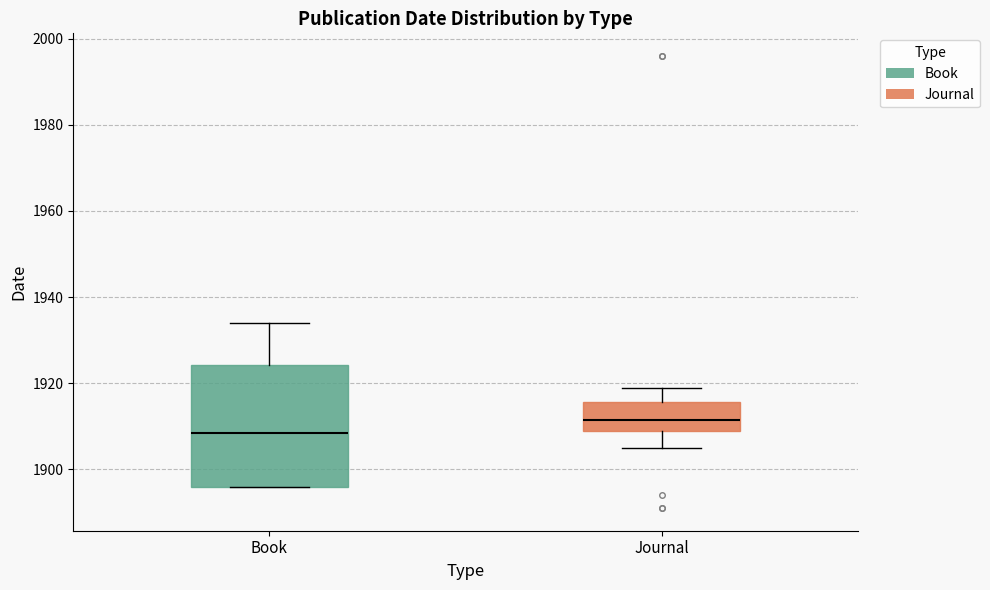

Where does the median line of the box for Book sit on the y-axis? The values are not printed on the chart, so give them approximately, as read against the axis.

1908